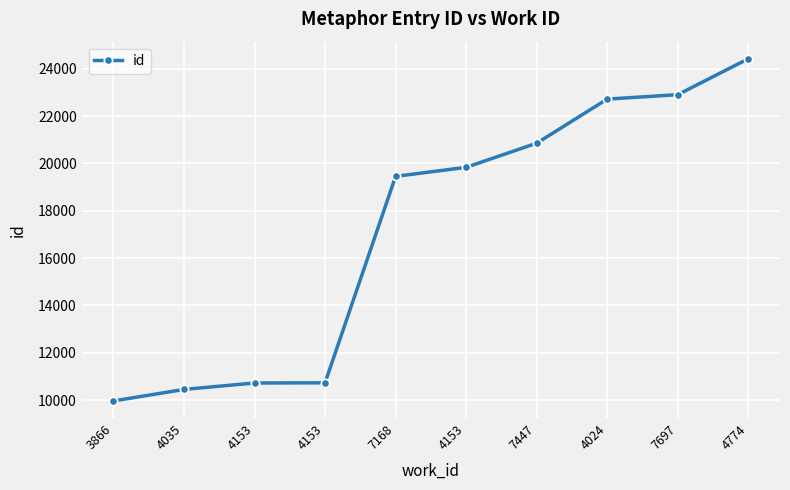

Reading left to right, extract all data points from this chart.

3866=9962	4035=10448	4153=10720	4153=10728	7168=19451	4153=19833	7447=20852	4024=22716	7697=22903	4774=24420